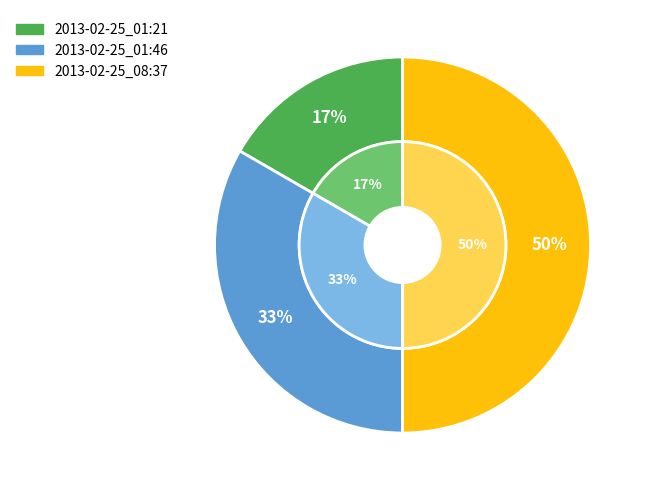

What percentage is NOT represented by 2013-02-25_01:46?

66.7%